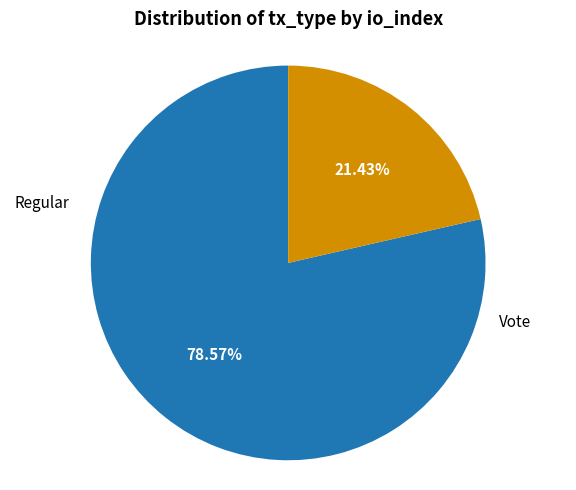

True or false: Vote accounts for 21% of the total.

True